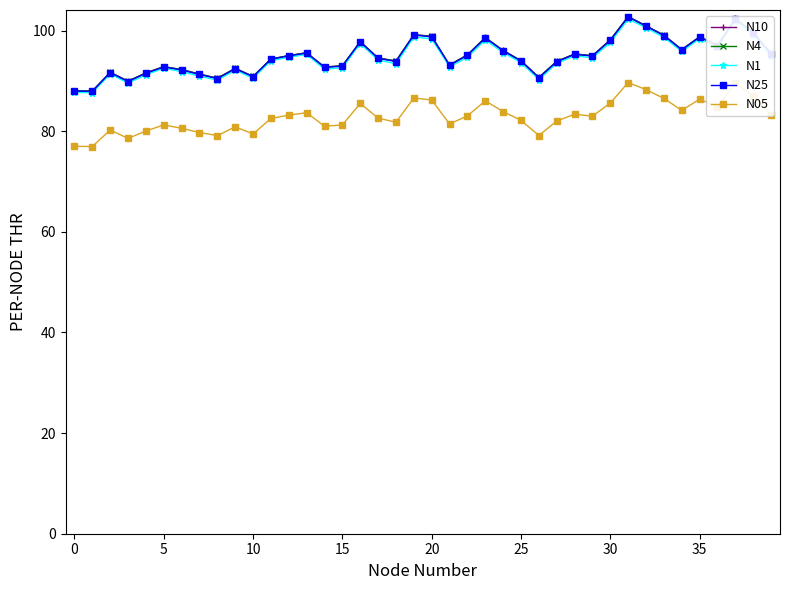

What is the sum of all N05 values?

3317.3